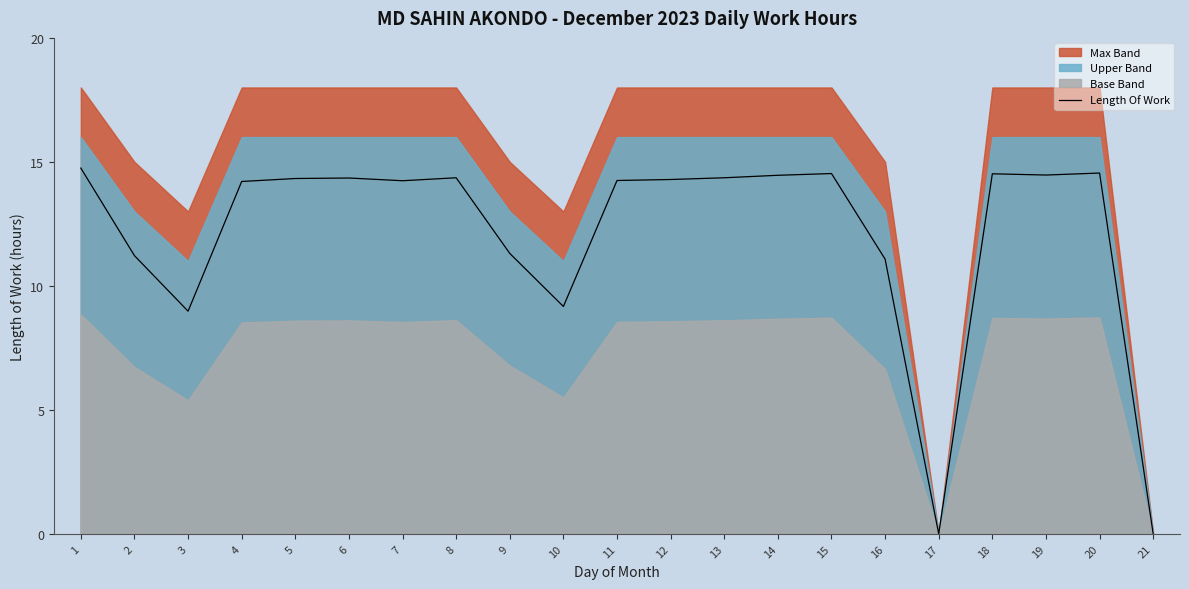

Which has a higher value, 12 or 4?

12